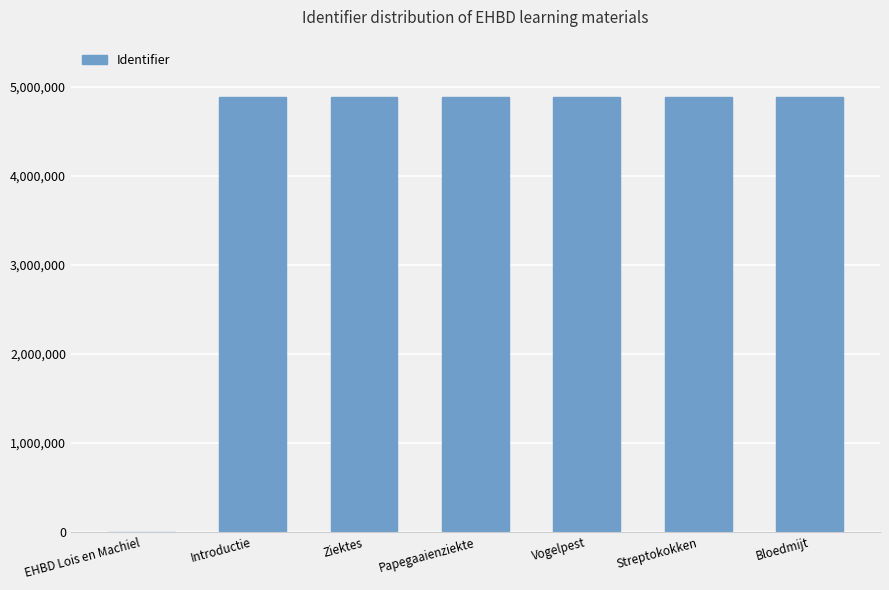

Count the number of categories in the chart.

7